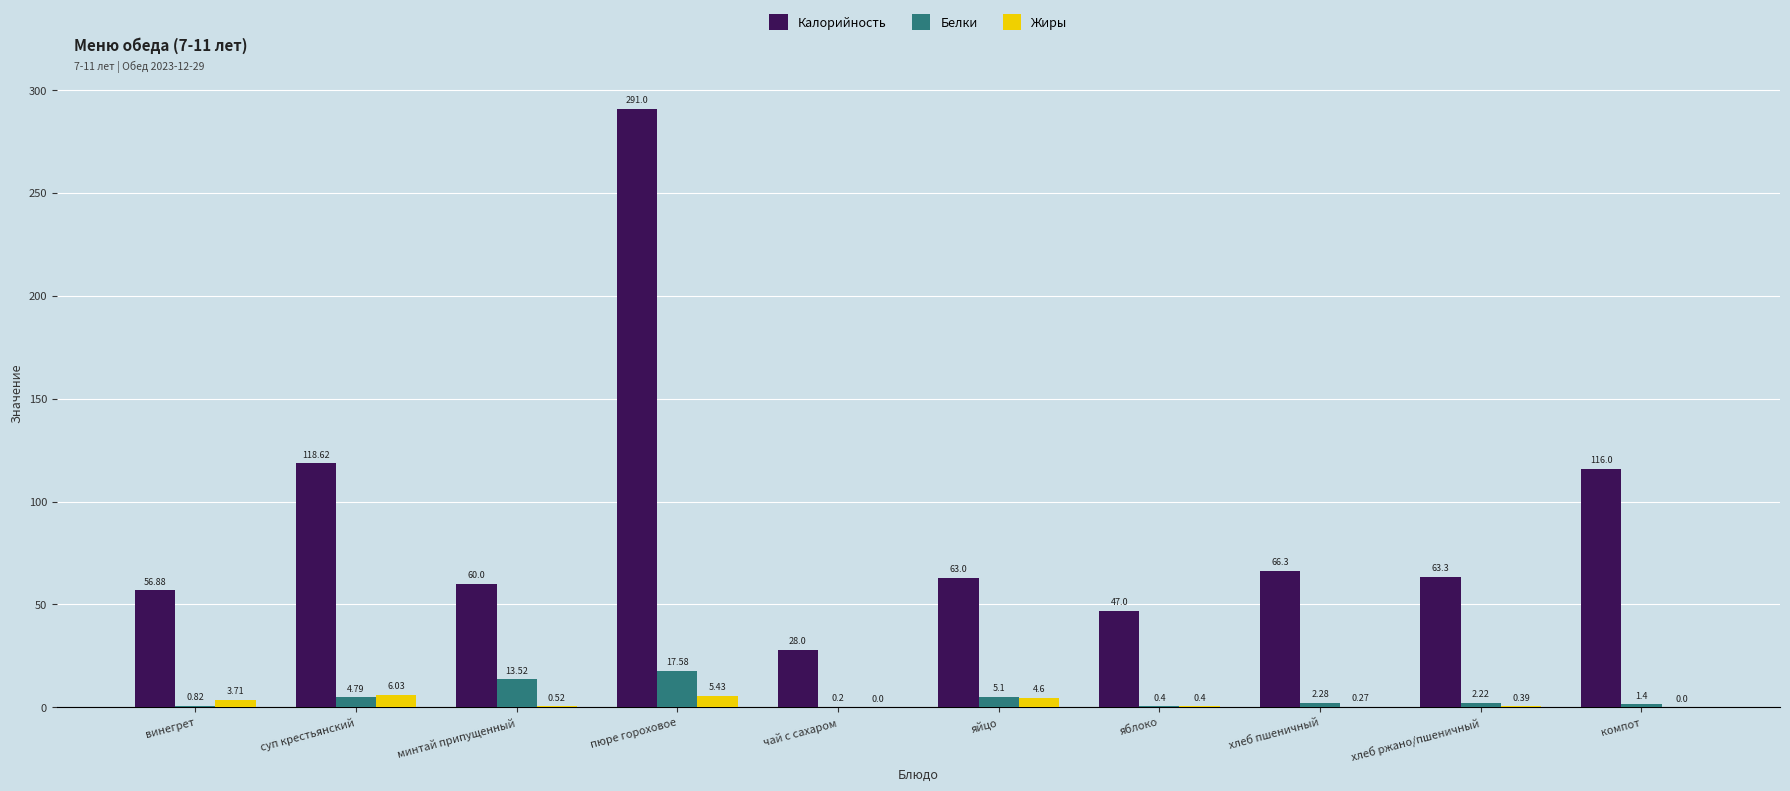

At which category is the sum across all series the highest?

пюре гороховое